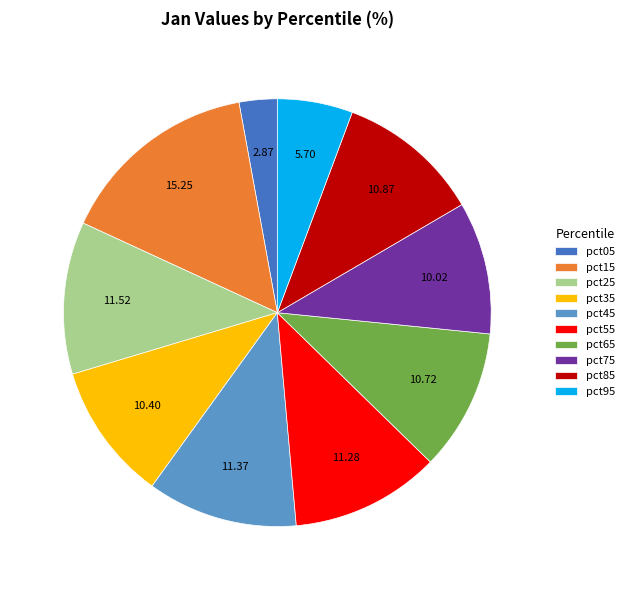

Is pct95 the majority of the pie?

No